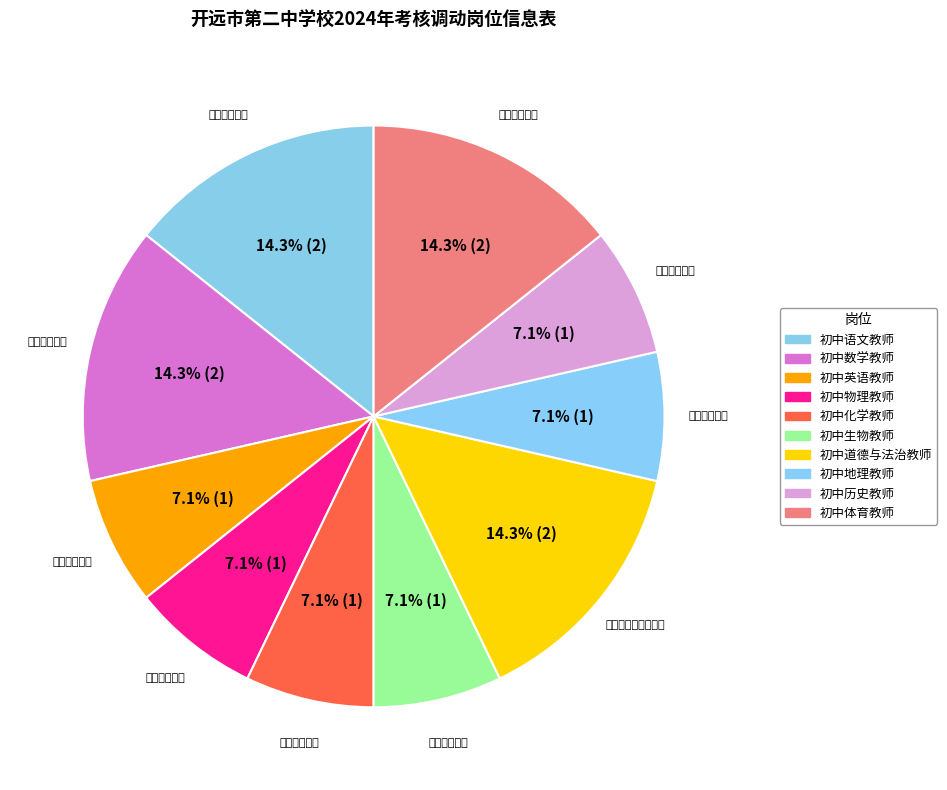

To the nearest percent, what portion does 初中道德与法治教师 represent?

14%